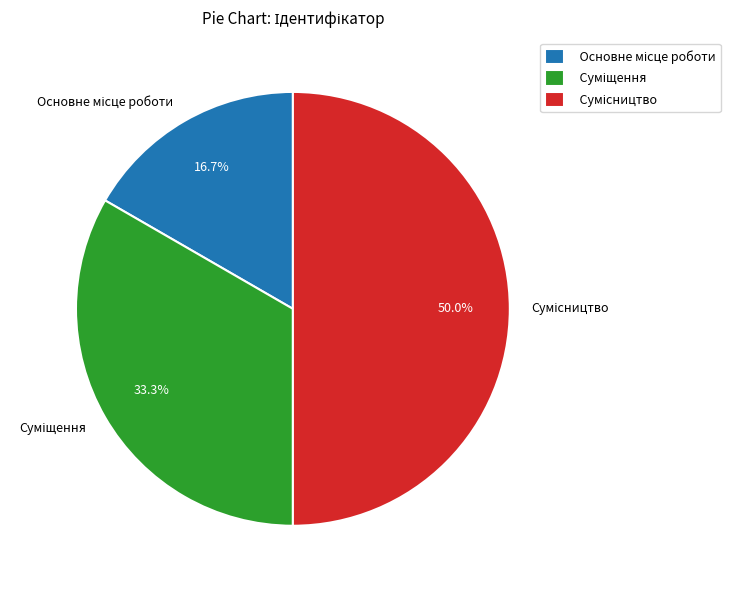

The Основне місце роботи slice represents 17% of the pie. True or false?

True